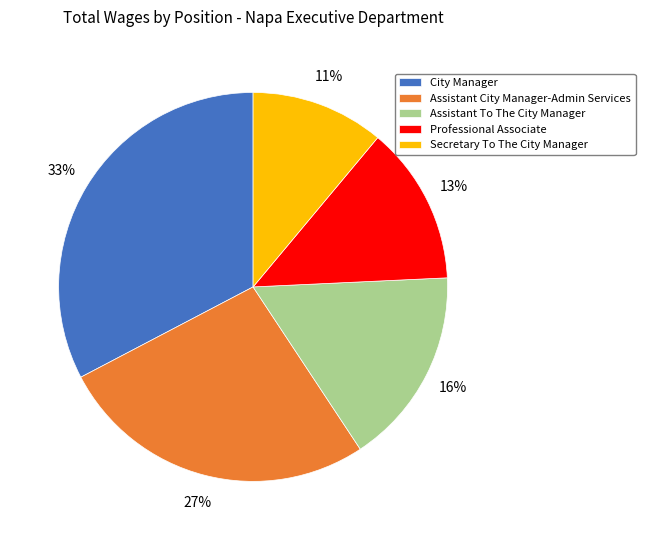

Which has a higher value, Secretary To The City Manager or Professional Associate?

Professional Associate